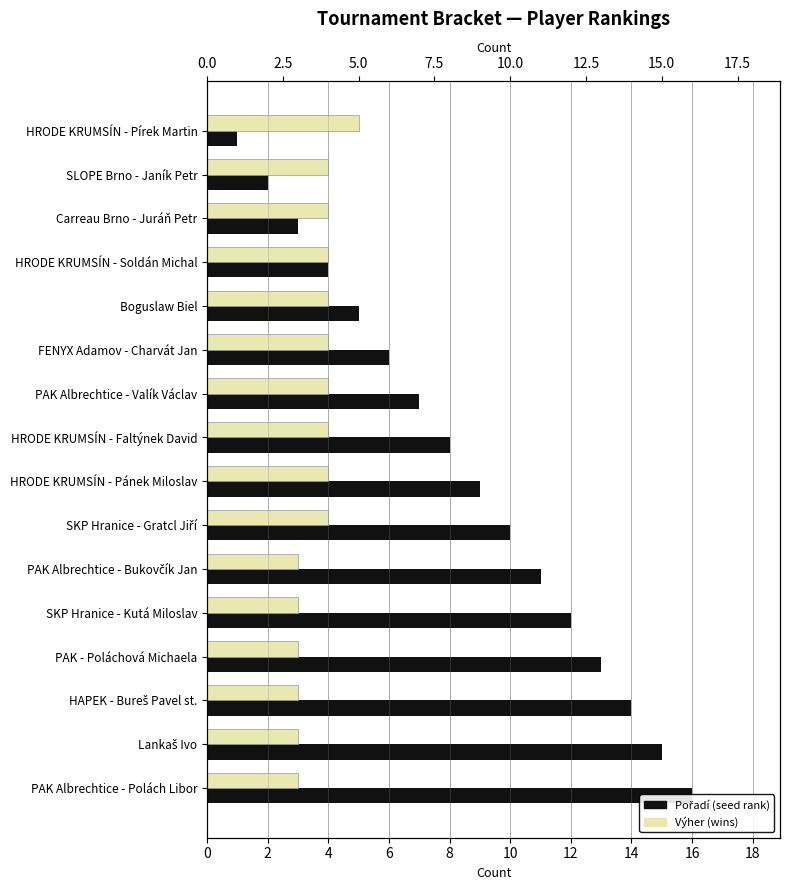

What is the average value of the Pořadí (seed rank) series?

8